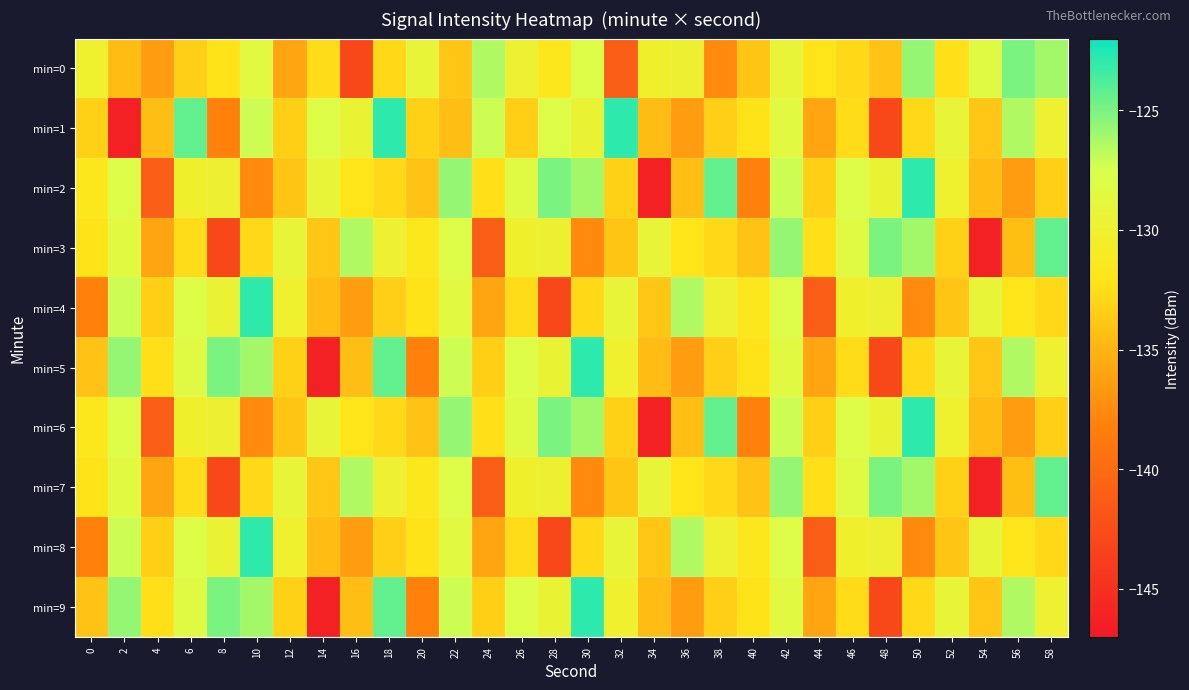

Reading left to right, list all the values displayed in this chart.

min=0: 0=-130.1	2=-134.4	4=-136.5	6=-133.4	8=-132.1	10=-128.5	12=-135.9	14=-132.6	16=-142.9	18=-132.8	20=-129.3	22=-133.9	24=-126.4	26=-129.9	28=-131.7	30=-128.0	32=-141.1	34=-130.3	36=-130.0	38=-137.5	40=-133.9	42=-129.3	44=-131.9	46=-132.8	48=-134.1	50=-125.7	52=-132.4	54=-128.4	56=-125.0	58=-126.1
min=1: 0=-133.2	2=-146.3	4=-134.4	6=-124.3	8=-138.2	10=-127.2	12=-133.4	14=-128.0	16=-129.7	18=-122.9	20=-133.2	22=-134.4	24=-127.2	26=-133.4	28=-128.0	30=-129.7	32=-122.9	34=-134.4	36=-136.5	38=-133.4	40=-132.1	42=-128.5	44=-135.9	46=-132.6	48=-142.9	50=-132.8	52=-129.3	54=-133.9	56=-126.4	58=-129.9
min=2: 0=-131.7	2=-128.0	4=-141.1	6=-130.3	8=-130.0	10=-137.5	12=-133.9	14=-129.3	16=-131.9	18=-132.8	20=-134.1	22=-125.7	24=-132.4	26=-128.4	28=-125.0	30=-126.1	32=-133.2	34=-146.3	36=-134.4	38=-124.3	40=-138.2	42=-127.2	44=-133.4	46=-128.0	48=-129.7	50=-122.9	52=-130.1	54=-134.4	56=-136.5	58=-133.4
min=3: 0=-132.1	2=-128.5	4=-135.9	6=-132.6	8=-142.9	10=-132.8	12=-129.3	14=-133.9	16=-126.4	18=-129.9	20=-131.7	22=-128.0	24=-141.1	26=-130.3	28=-130.0	30=-137.5	32=-133.9	34=-129.3	36=-131.9	38=-132.8	40=-134.1	42=-125.7	44=-132.4	46=-128.4	48=-125.0	50=-126.1	52=-133.2	54=-146.3	56=-134.4	58=-124.3
min=4: 0=-138.2	2=-127.2	4=-133.4	6=-128.0	8=-129.7	10=-122.9	12=-130.1	14=-134.4	16=-136.5	18=-133.4	20=-132.1	22=-128.5	24=-135.9	26=-132.6	28=-142.9	30=-132.8	32=-129.3	34=-133.9	36=-126.4	38=-129.9	40=-131.7	42=-128.0	44=-141.1	46=-130.3	48=-130.0	50=-137.5	52=-133.9	54=-129.3	56=-131.9	58=-132.8
min=5: 0=-134.1	2=-125.7	4=-132.4	6=-128.4	8=-125.0	10=-126.1	12=-133.2	14=-146.3	16=-134.4	18=-124.3	20=-138.2	22=-127.2	24=-133.4	26=-128.0	28=-129.7	30=-122.9	32=-130.1	34=-134.4	36=-136.5	38=-133.4	40=-132.1	42=-128.5	44=-135.9	46=-132.6	48=-142.9	50=-132.8	52=-129.3	54=-133.9	56=-126.4	58=-129.9
min=6: 0=-131.7	2=-128.0	4=-141.1	6=-130.3	8=-130.0	10=-137.5	12=-133.9	14=-129.3	16=-131.9	18=-132.8	20=-134.1	22=-125.7	24=-132.4	26=-128.4	28=-125.0	30=-126.1	32=-133.2	34=-146.3	36=-134.4	38=-124.3	40=-138.2	42=-127.2	44=-133.4	46=-128.0	48=-129.7	50=-122.9	52=-130.1	54=-134.4	56=-136.5	58=-133.4
min=7: 0=-132.1	2=-128.5	4=-135.9	6=-132.6	8=-142.9	10=-132.8	12=-129.3	14=-133.9	16=-126.4	18=-129.9	20=-131.7	22=-128.0	24=-141.1	26=-130.3	28=-130.0	30=-137.5	32=-133.9	34=-129.3	36=-131.9	38=-132.8	40=-134.1	42=-125.7	44=-132.4	46=-128.4	48=-125.0	50=-126.1	52=-133.2	54=-146.3	56=-134.4	58=-124.3
min=8: 0=-138.2	2=-127.2	4=-133.4	6=-128.0	8=-129.7	10=-122.9	12=-130.1	14=-134.4	16=-136.5	18=-133.4	20=-132.1	22=-128.5	24=-135.9	26=-132.6	28=-142.9	30=-132.8	32=-129.3	34=-133.9	36=-126.4	38=-129.9	40=-131.7	42=-128.0	44=-141.1	46=-130.3	48=-130.0	50=-137.5	52=-133.9	54=-129.3	56=-131.9	58=-132.8
min=9: 0=-134.1	2=-125.7	4=-132.4	6=-128.4	8=-125.0	10=-126.1	12=-133.2	14=-146.3	16=-134.4	18=-124.3	20=-138.2	22=-127.2	24=-133.4	26=-128.0	28=-129.7	30=-122.9	32=-130.1	34=-134.4	36=-136.5	38=-133.4	40=-132.1	42=-128.5	44=-135.9	46=-132.6	48=-142.9	50=-132.8	52=-129.3	54=-133.9	56=-126.4	58=-129.9